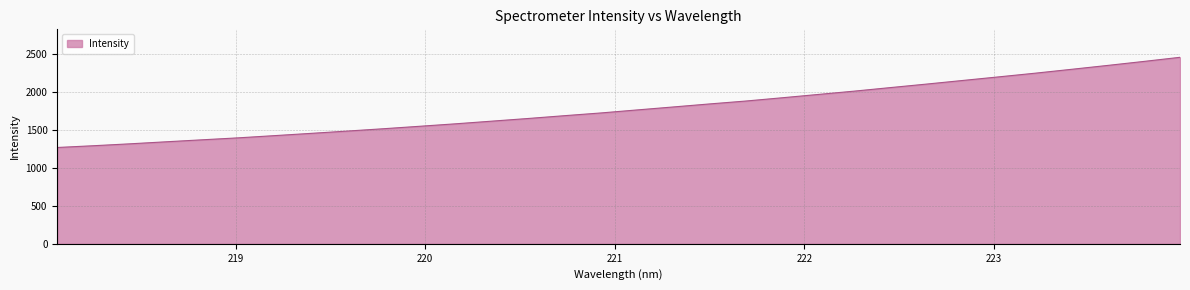

What is the difference between the maximum and minimum values?

1184.8